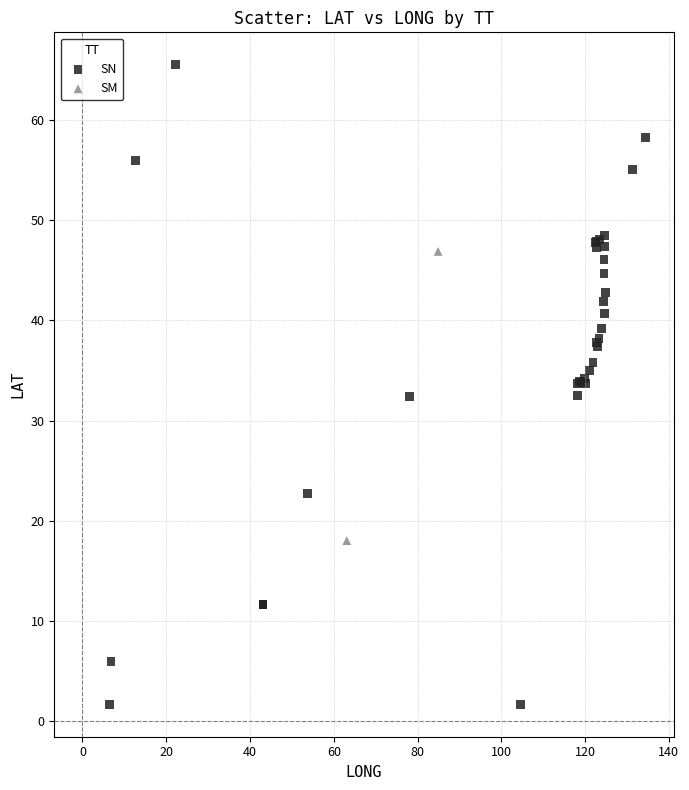

What are all the series names shown in the legend?

SN, SM